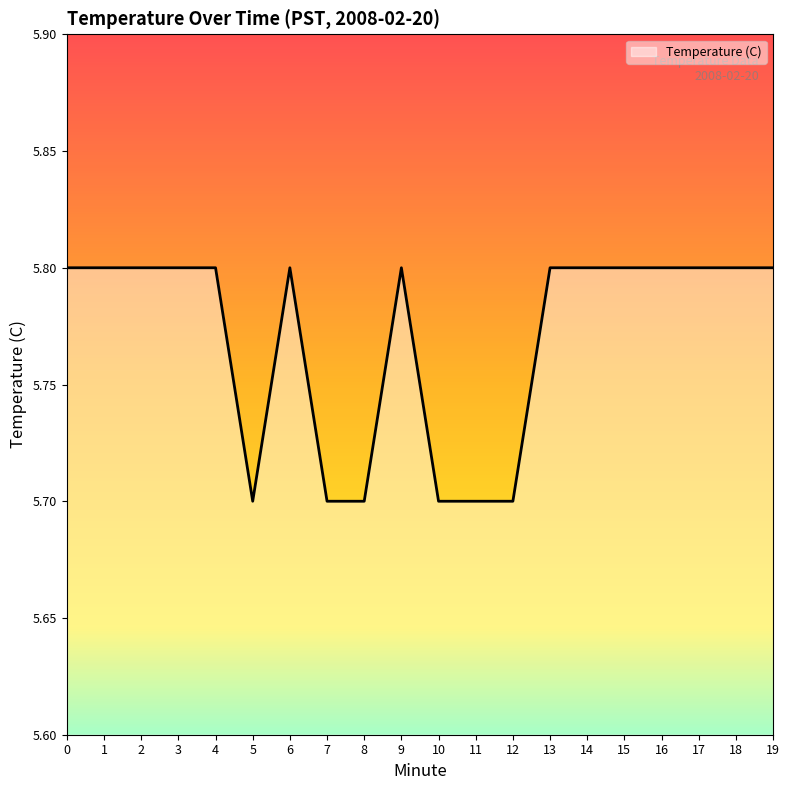

Reading left to right, extract all data points from this chart.

0=5.8	1=5.8	2=5.8	3=5.8	4=5.8	5=5.7	6=5.8	7=5.7	8=5.7	9=5.8	10=5.7	11=5.7	12=5.7	13=5.8	14=5.8	15=5.8	16=5.8	17=5.8	18=5.8	19=5.8